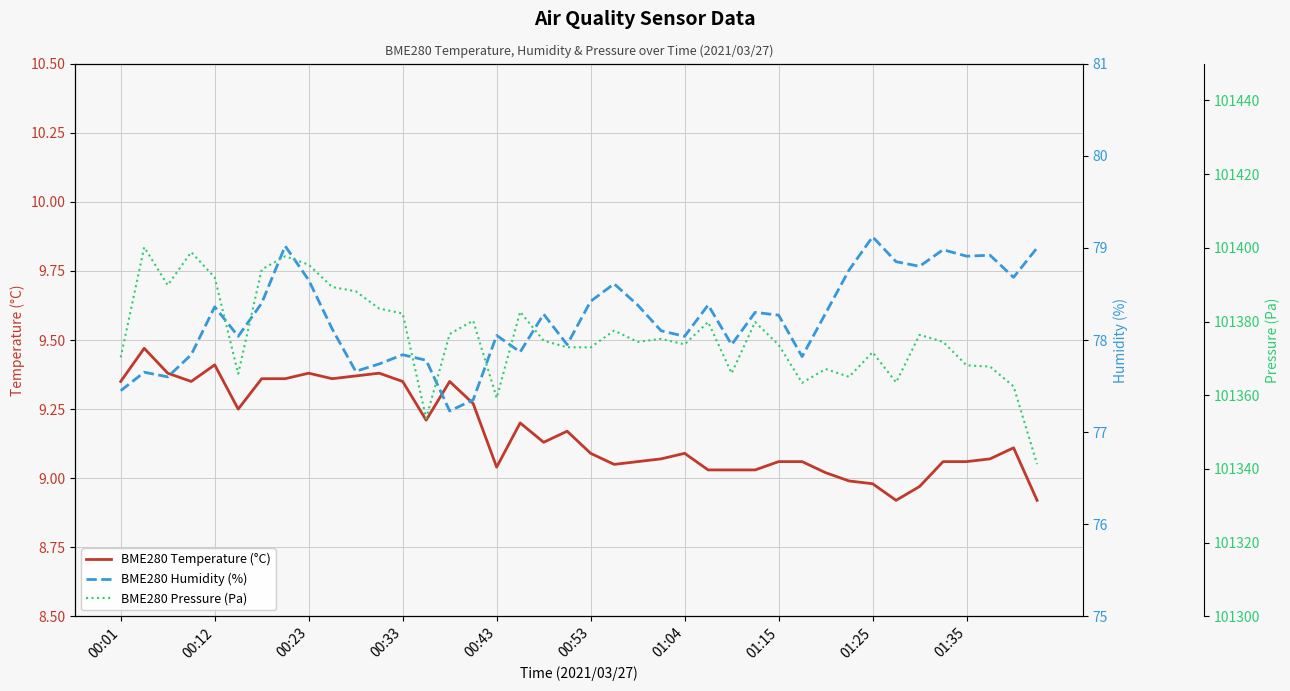

What is the difference between the highest and lowest values at 35?

101365.4